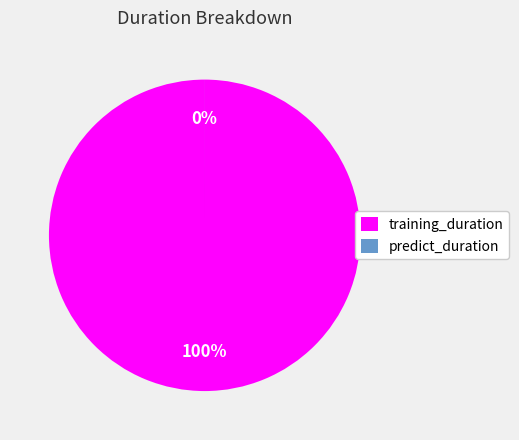

To the nearest percent, what is the average slice percentage?

50%